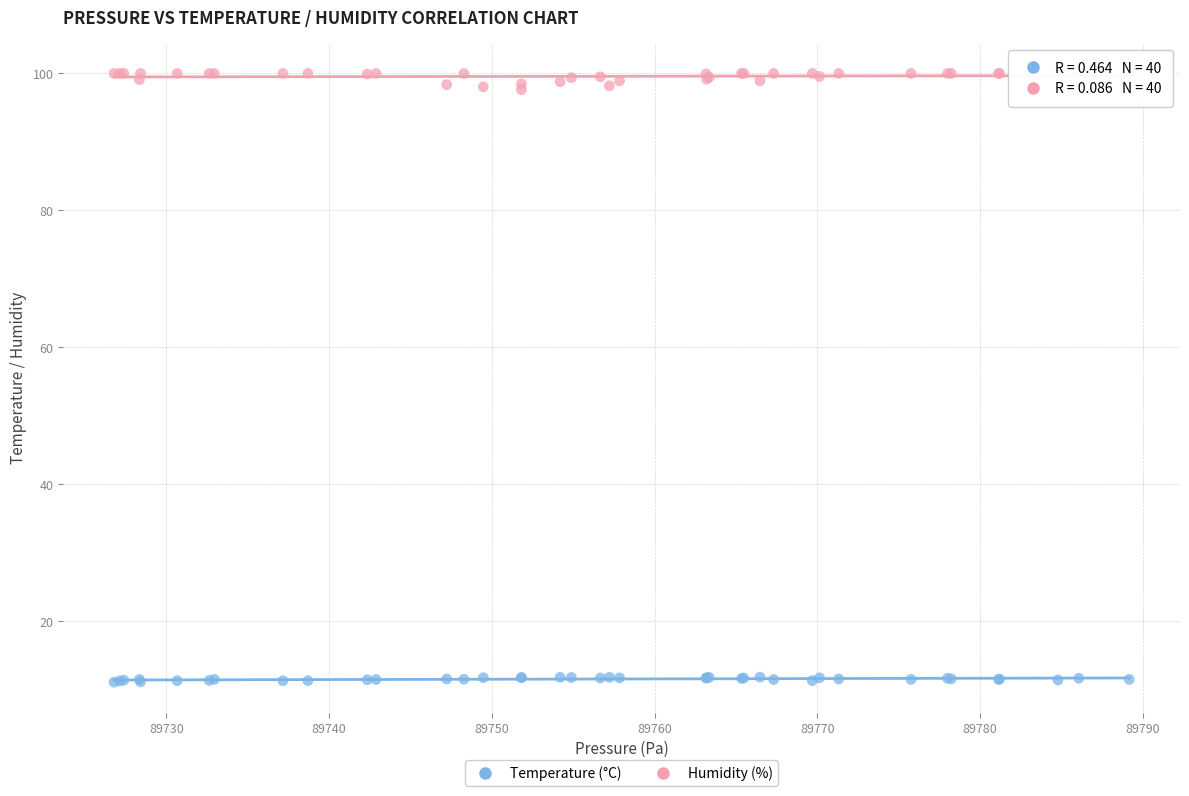

Which series contains the highest Y value?

Humidity (%)